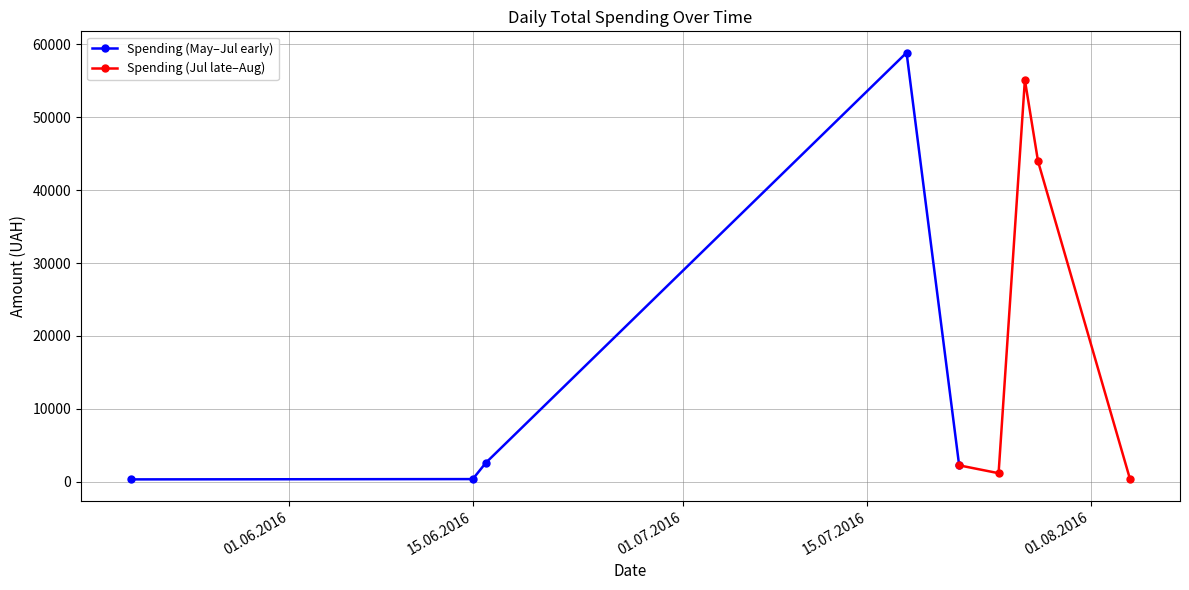

What is the value of the Spending (May–Jul early) point at the 4th from the left?

58840.0